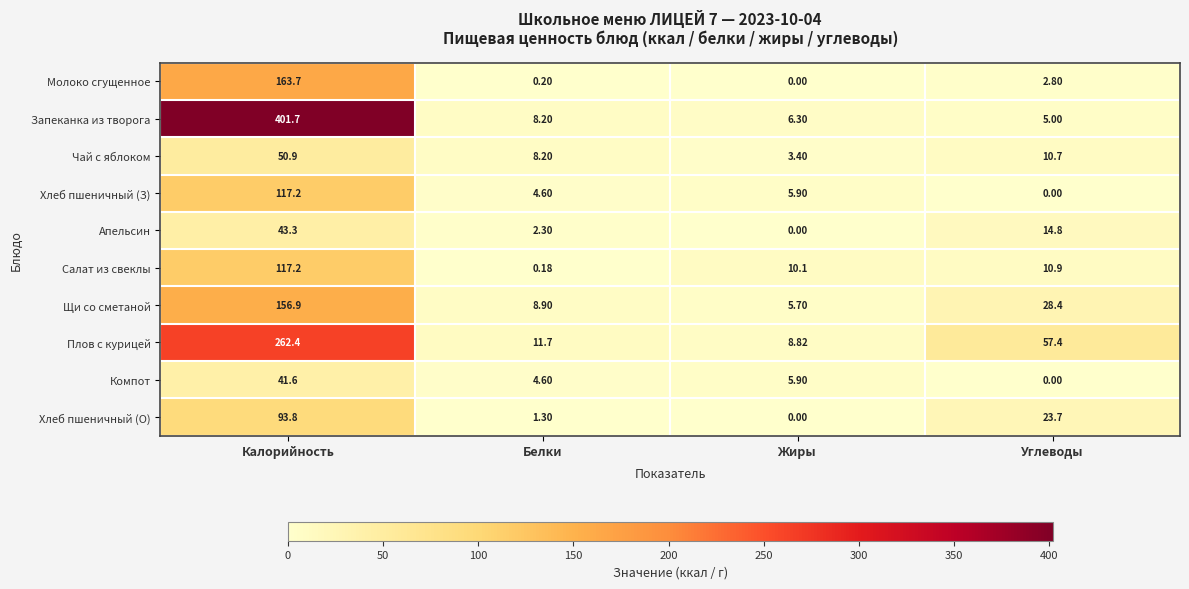

Which series has the largest total across all categories?

Запеканка из творога